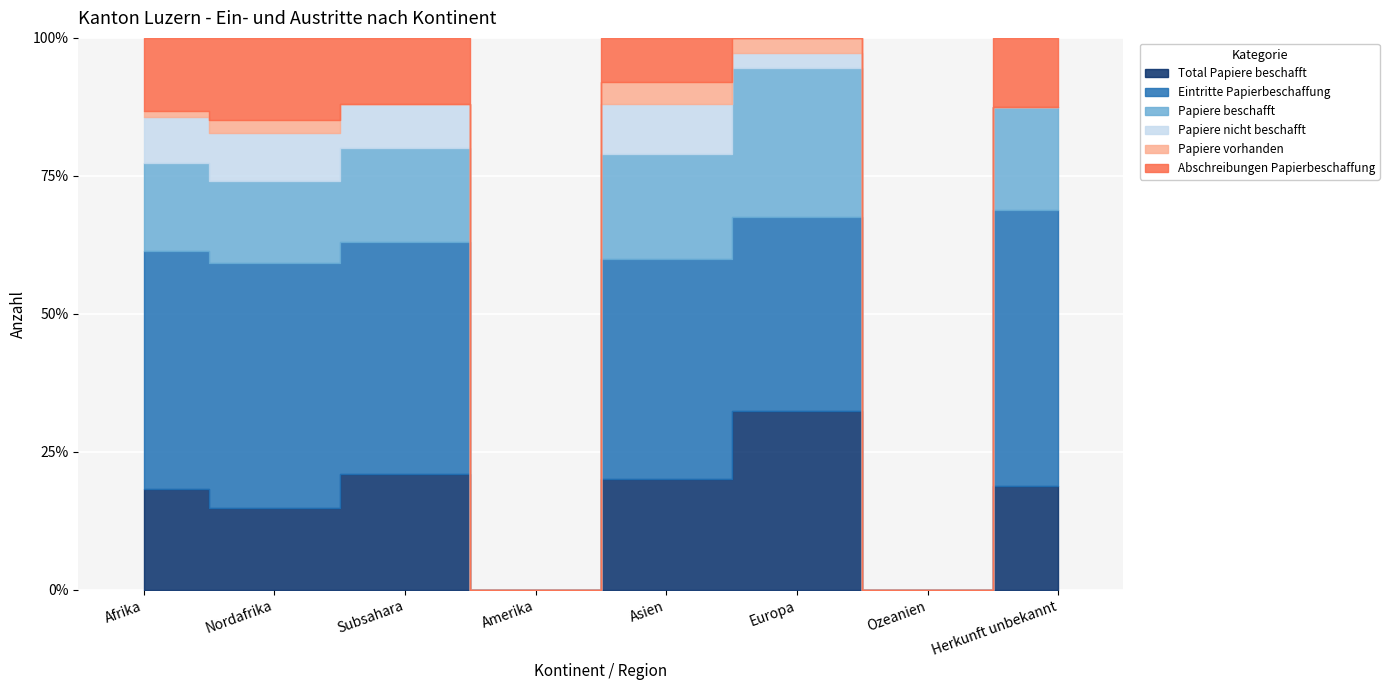

How many values in the Papiere vorhanden series are below 1?

4